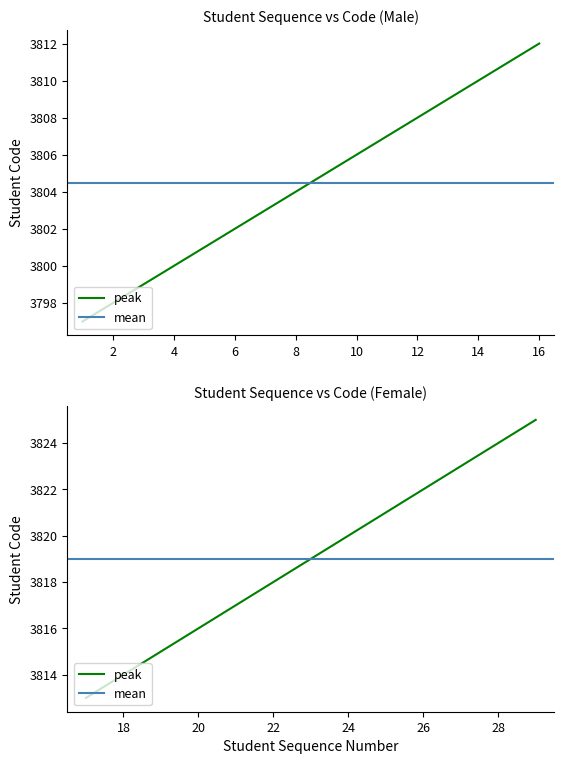

What is the smallest value displayed?

3797